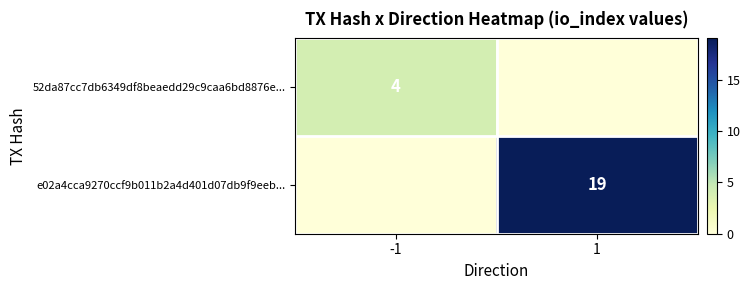

At which label is e02a4cca9270ccf9b011b2a4d401d07db9f9eeb... closest to 9?

-1